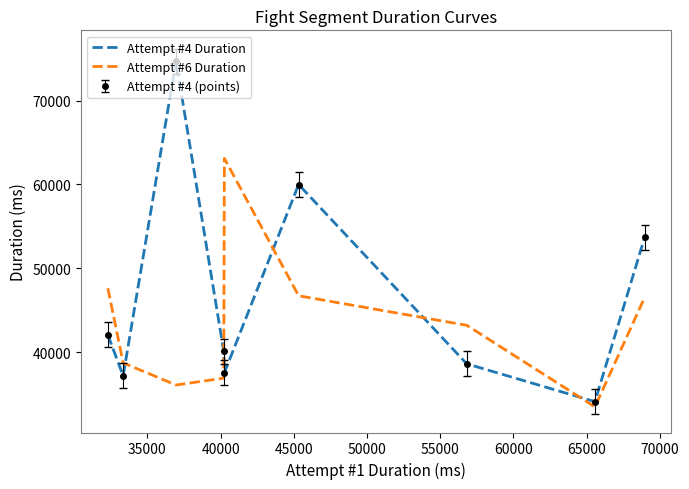

What is the maximum value for Attempt #6 Duration?

63105